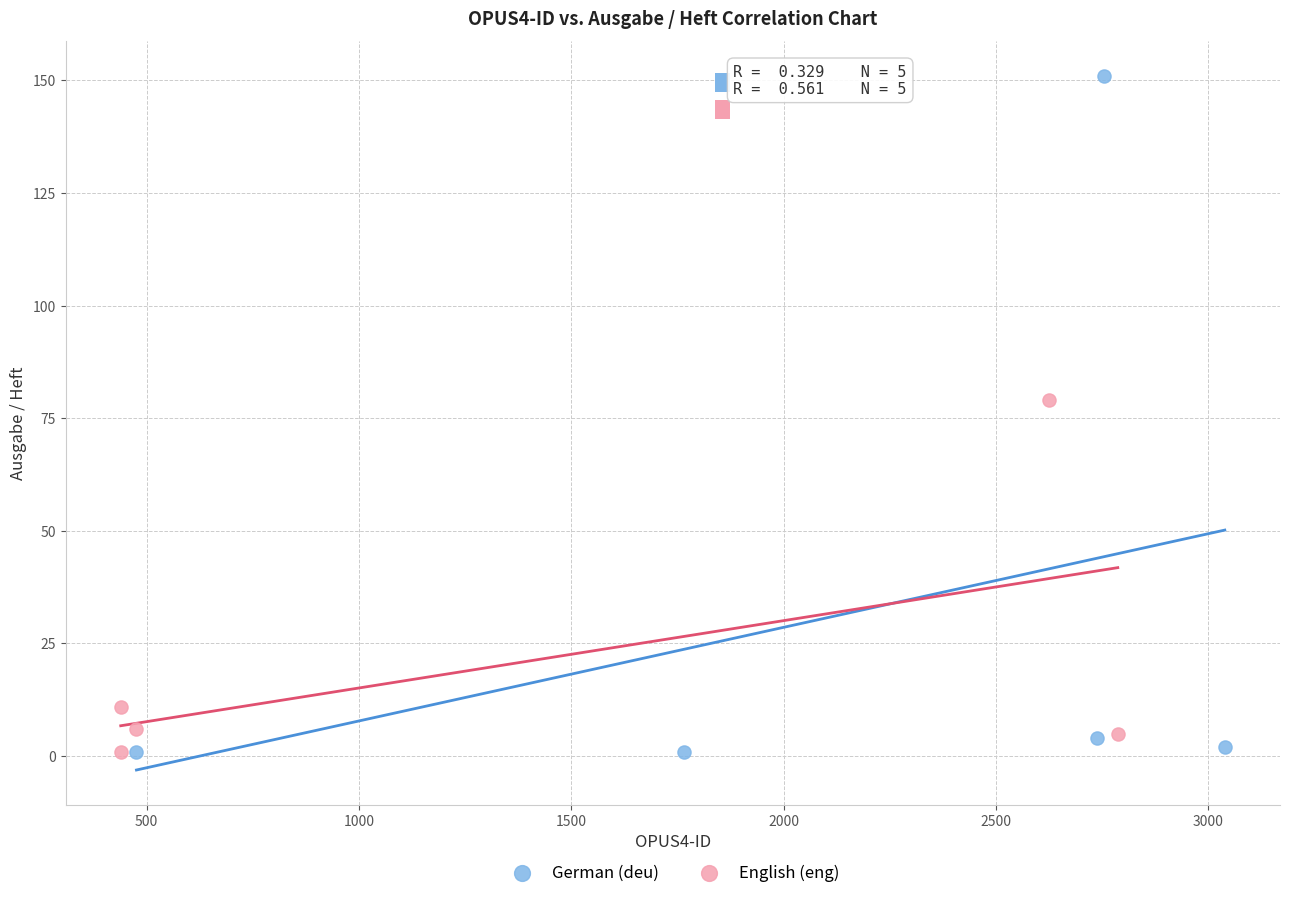

Which series contains the highest Y value?

German (deu)